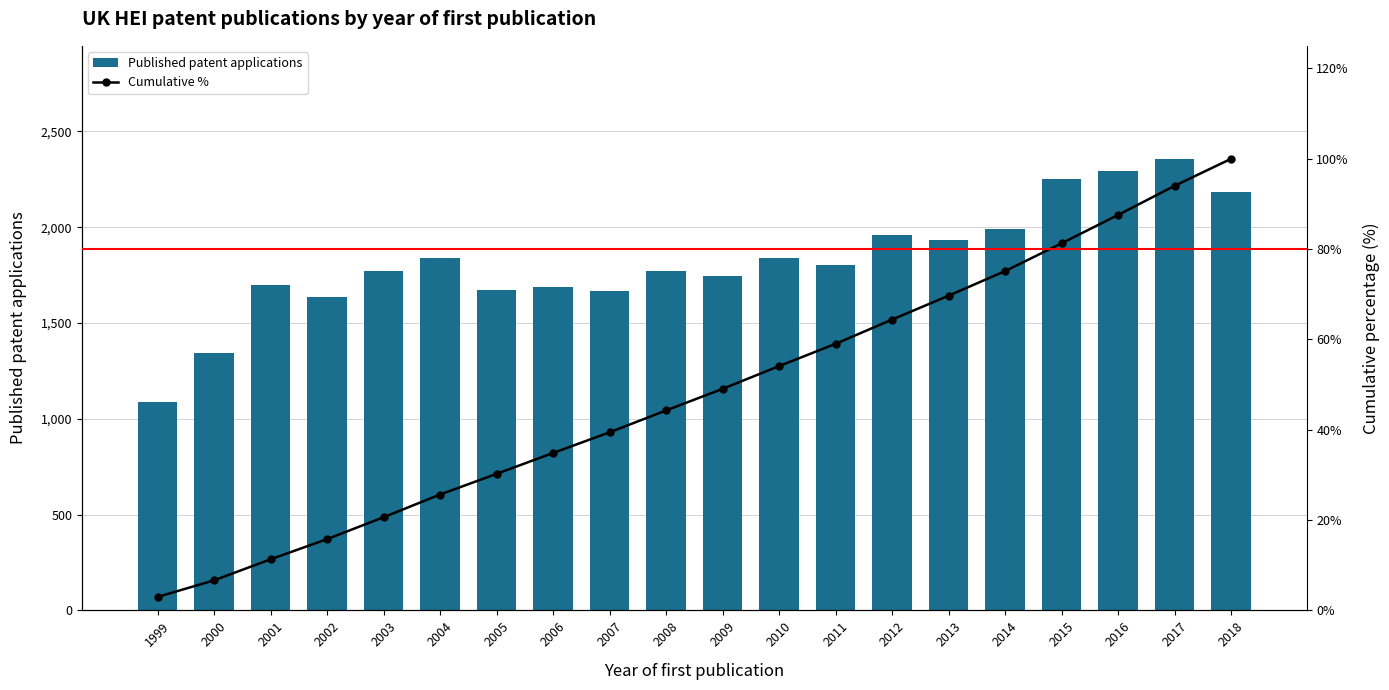

What is the sum of all Cumulative % values?

966.1